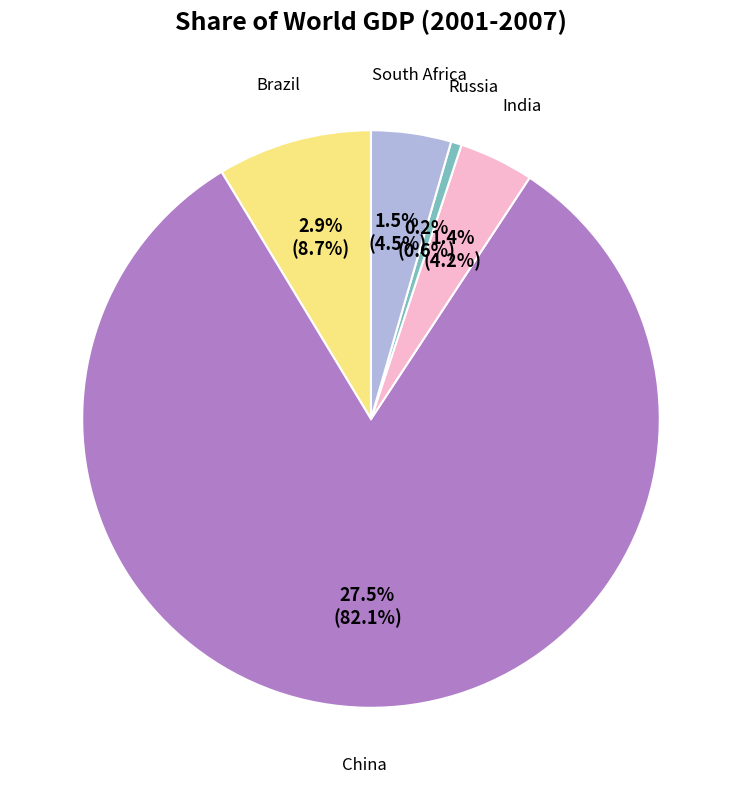

To the nearest percent, what is the difference between the largest and smallest slice percentages?

81%